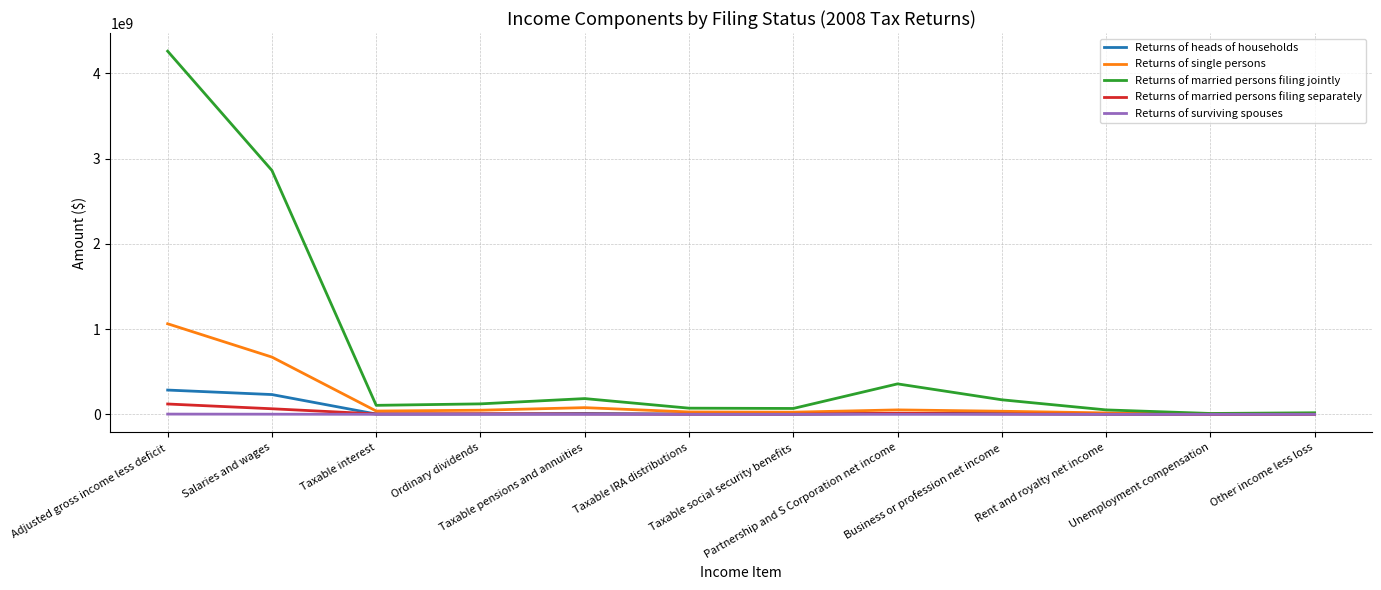

Which series has the largest total across all categories?

Returns of married persons filing jointly